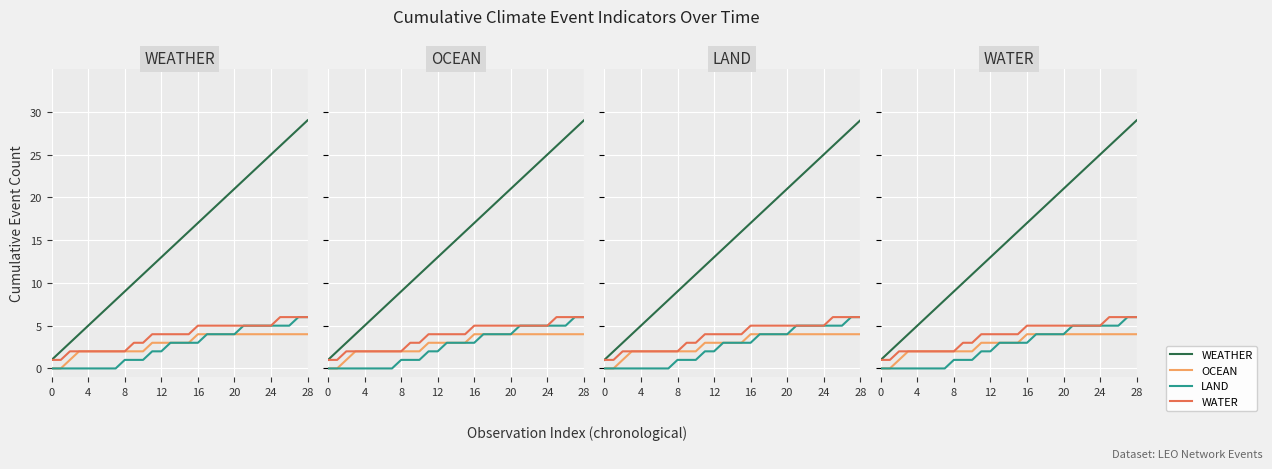

True or false: LAND and OCEAN cross at least once.

False